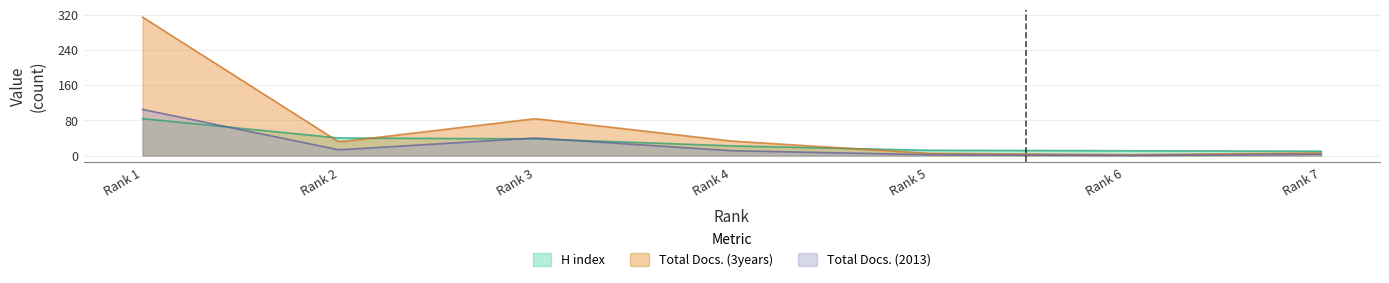

Between Rank 2 and Rank 3, which series saw the biggest shift?

Total Docs. (3years)